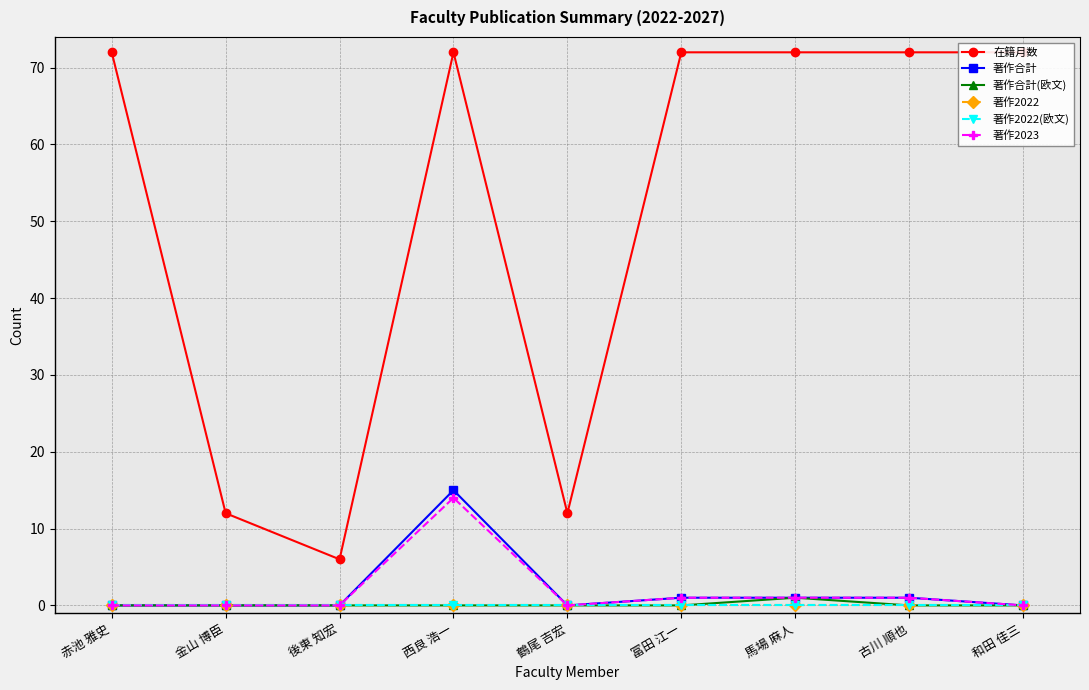

Between 馬場 麻人 and 古川 順也, which series saw the biggest shift?

著作合計(欧文)